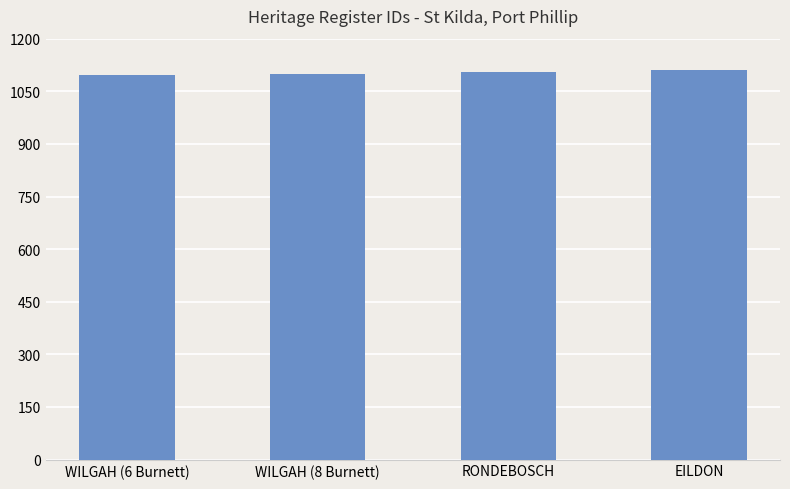

What is the sum of all values?

4411